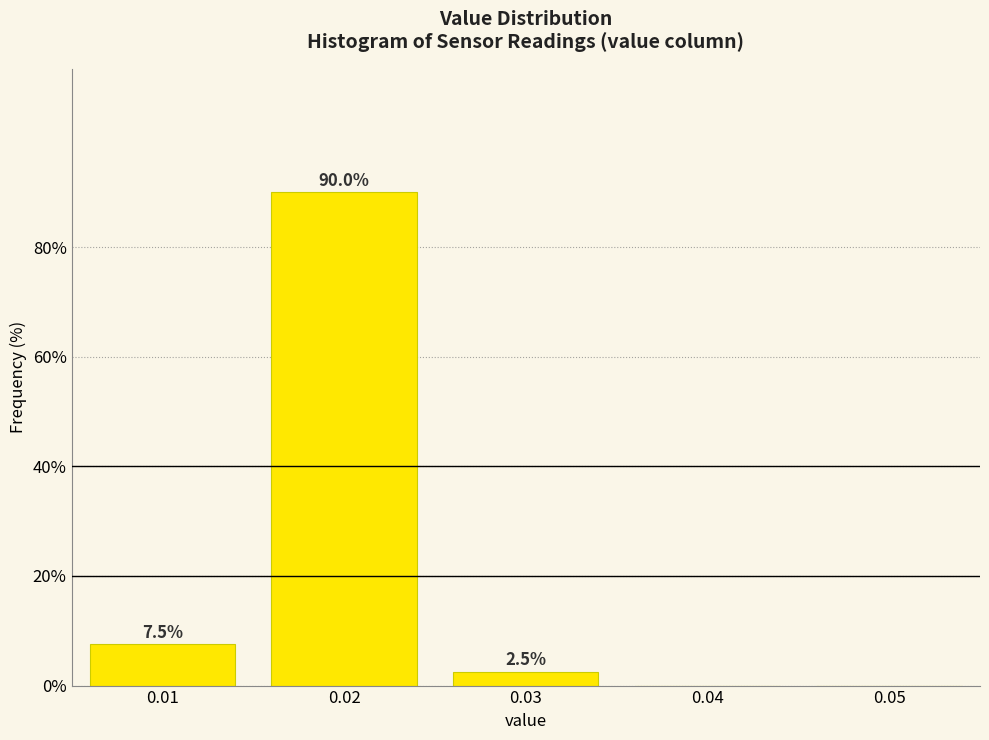

Reading left to right, transcribe all the data shown in this chart.

0.01=7.5	0.02=90.0	0.03=2.5	0.04=0.0	0.05=0.0